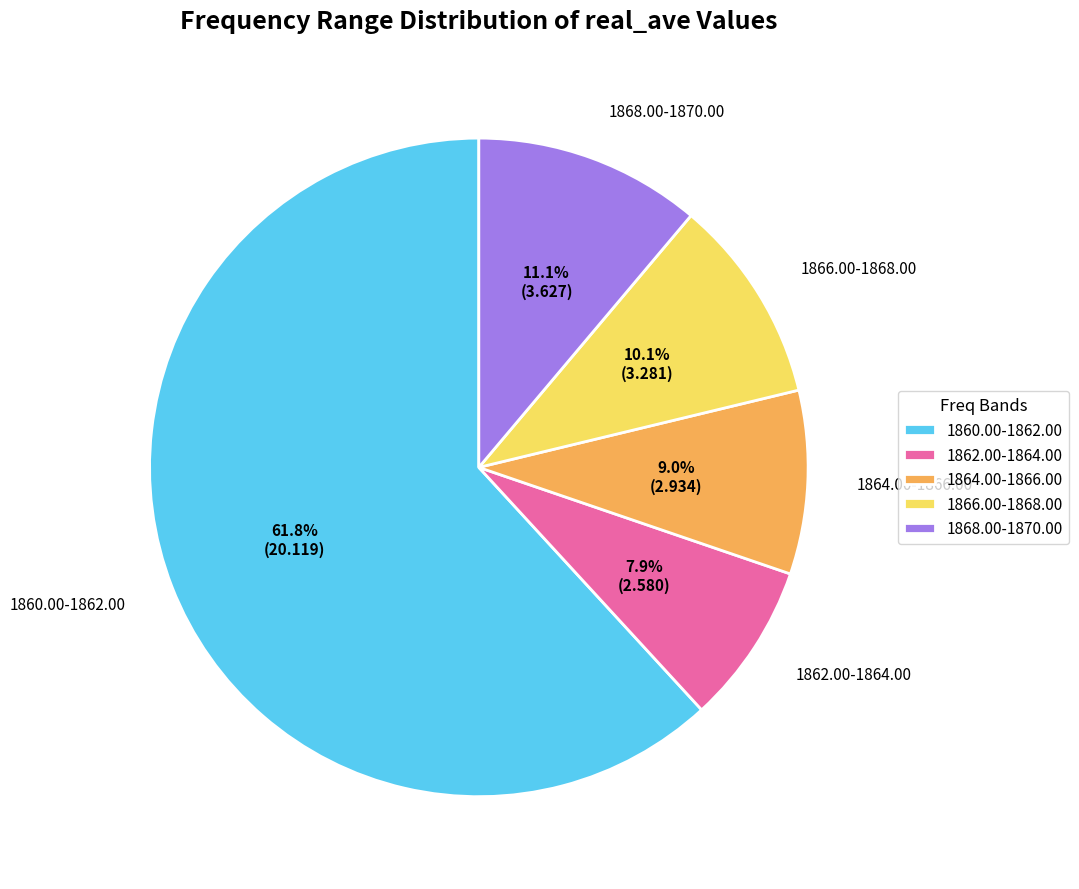

Rank the categories by value from lowest to highest.

1862.00-1864.00, 1864.00-1866.00, 1866.00-1868.00, 1868.00-1870.00, 1860.00-1862.00